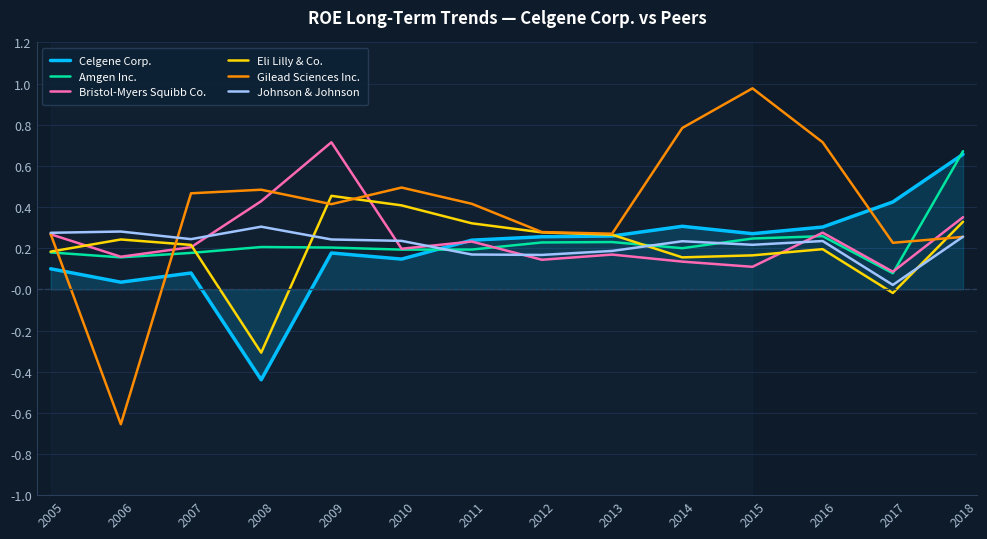

Where does the Gilead Sciences Inc. series first go above 0?

2005